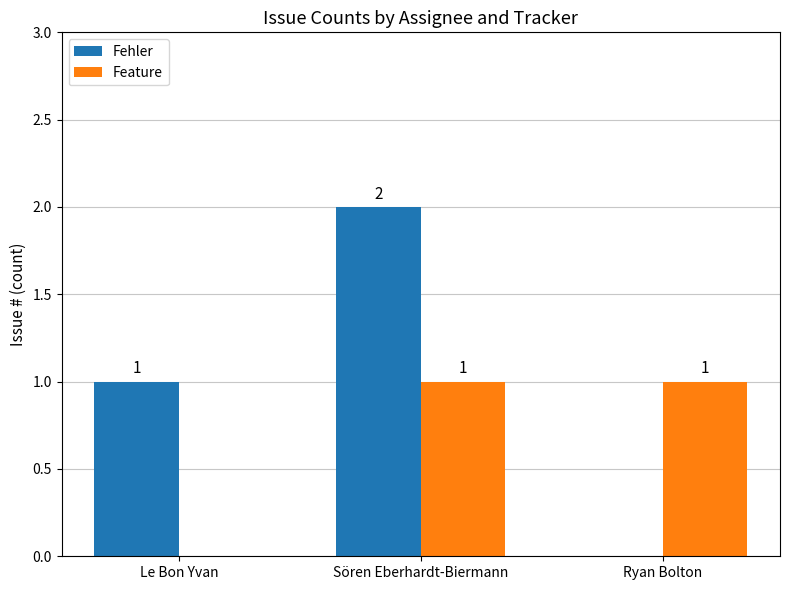

Is it true that Feature equals 1 at Sören Eberhardt-Biermann?

True